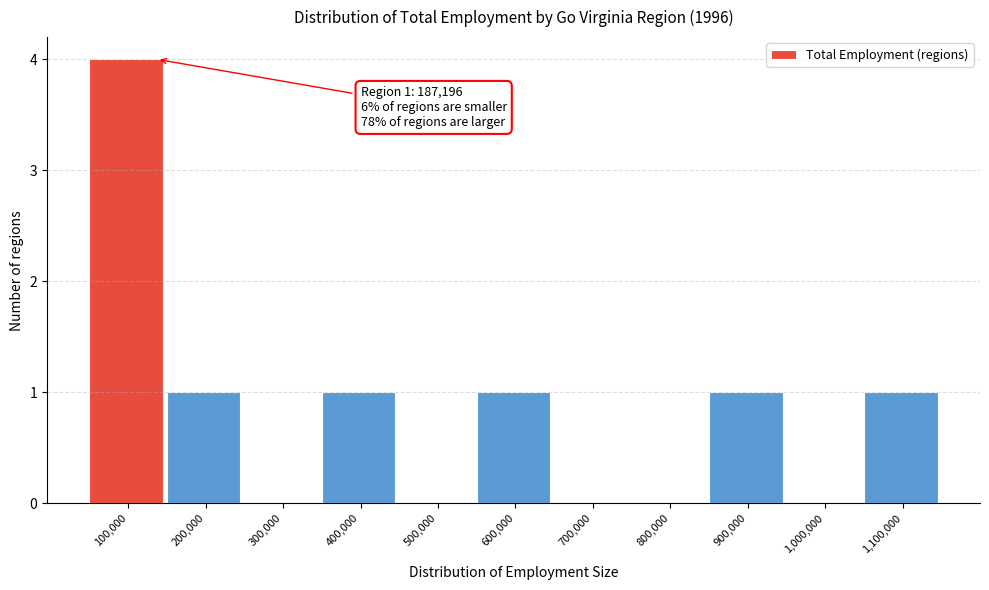

Reading right to left, transcribe all the data shown in this chart.

1,100,000=1	1,000,000=0	900,000=1	800,000=0	700,000=0	600,000=1	500,000=0	400,000=1	300,000=0	200,000=1	100,000=4